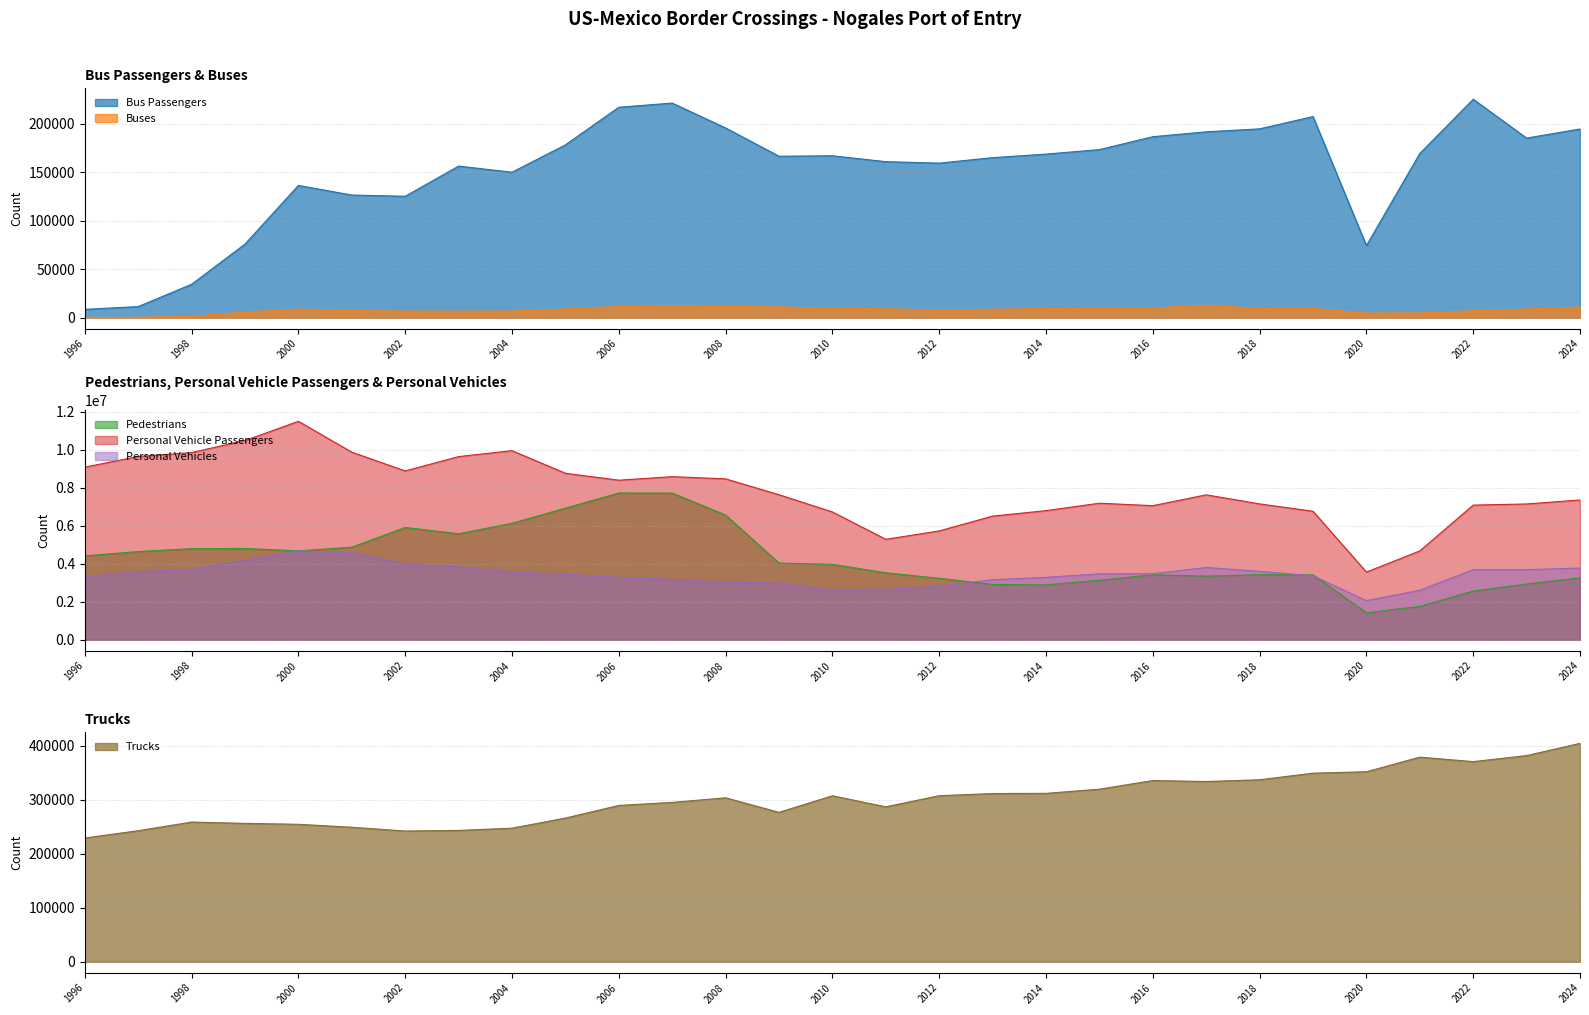

True or false: Pedestrians and Buses cross at least once.

False